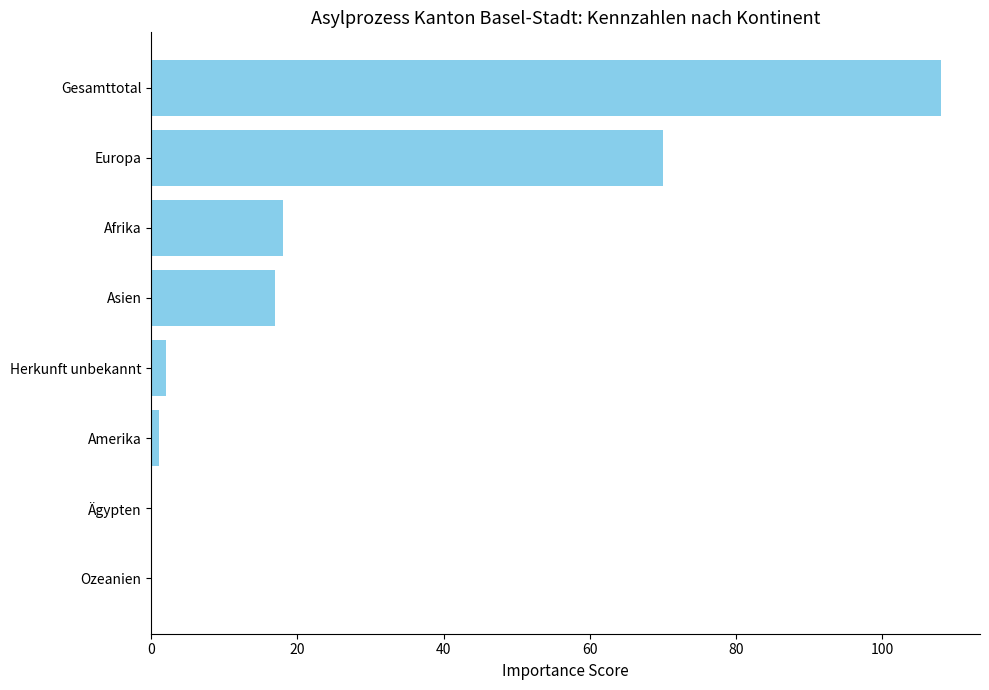

At which category does the chart reach its peak across all series?

Gesamttotal